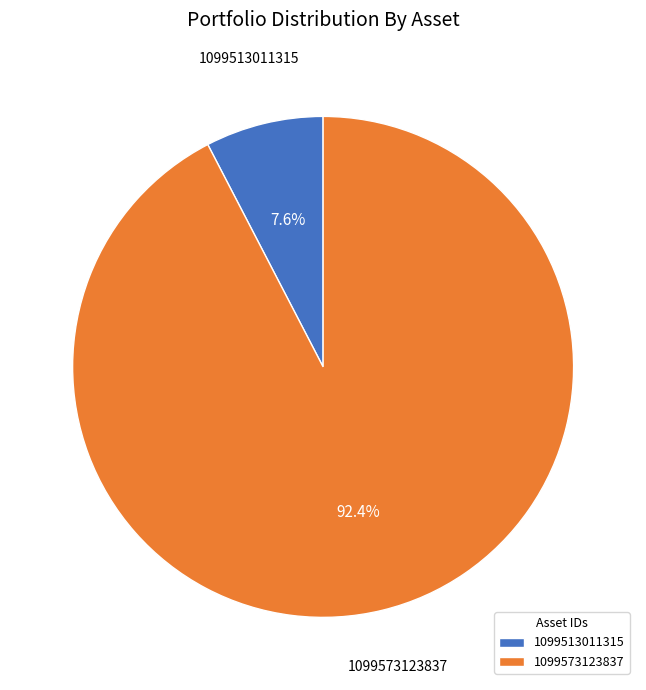

What is the smallest slice in the pie chart?

1099513011315